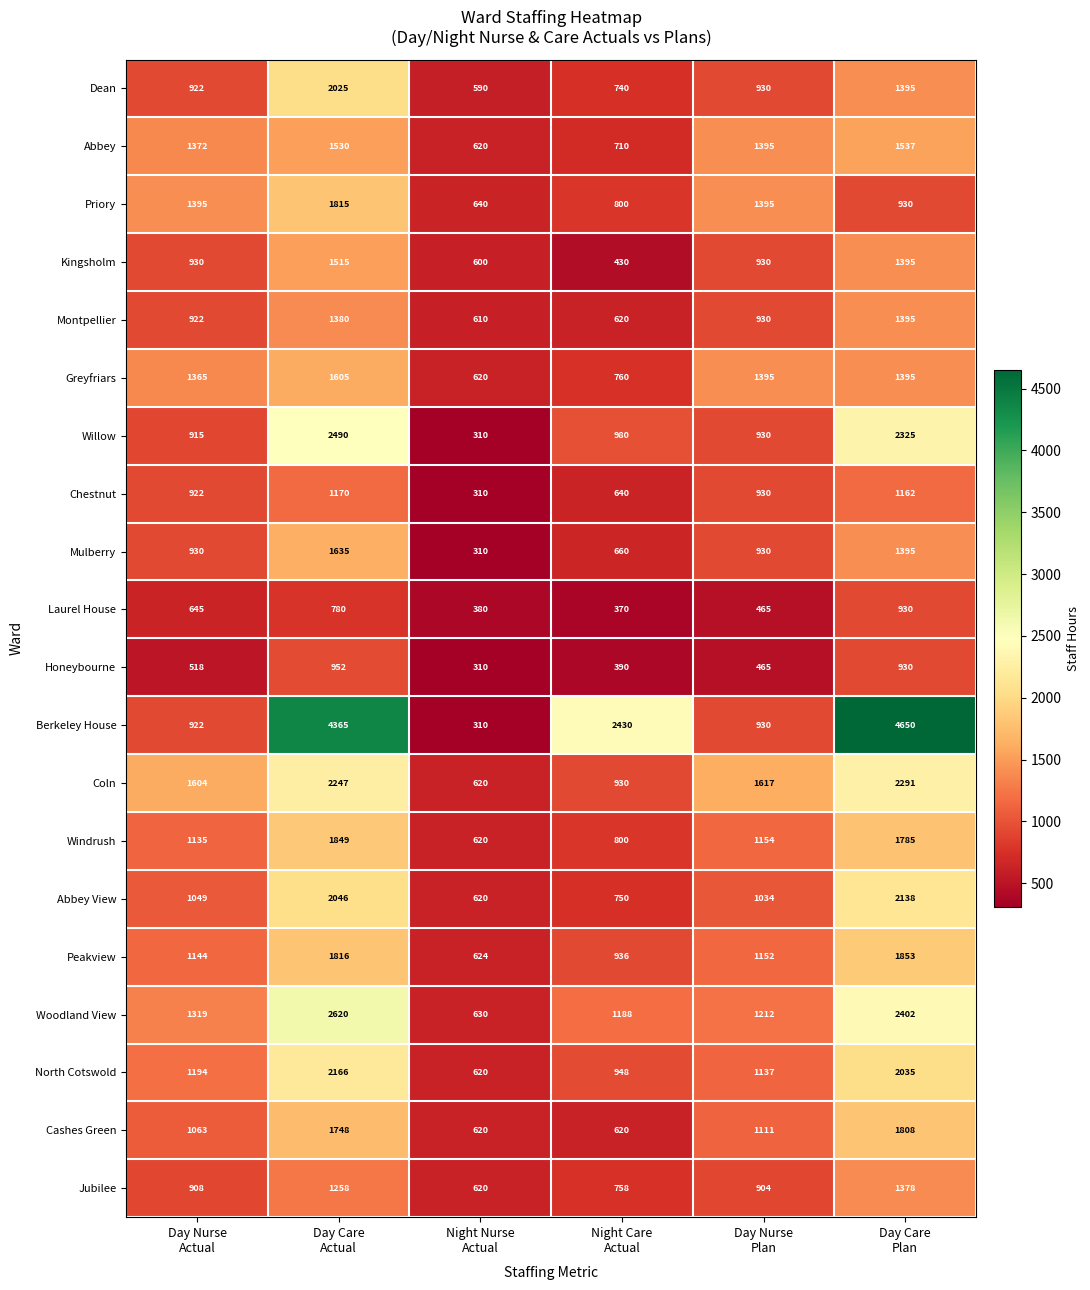

At how many categories does at least one series exceed 1454?

5